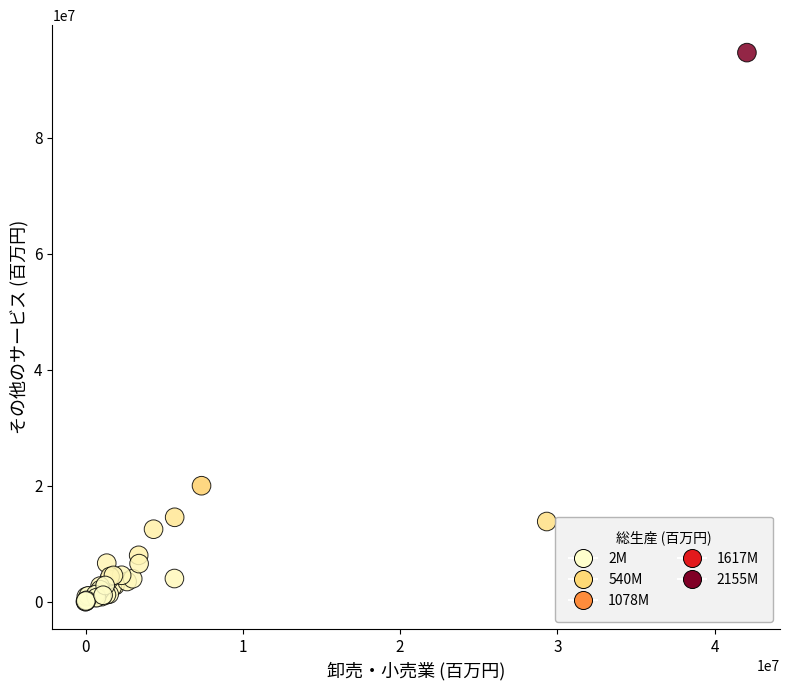

What Y value in the scatter plot is closest to 47326314?

19981653